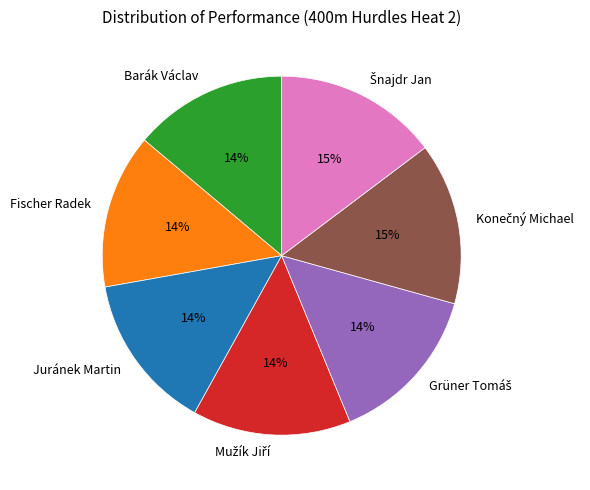

Count the number of slices in the pie.

7